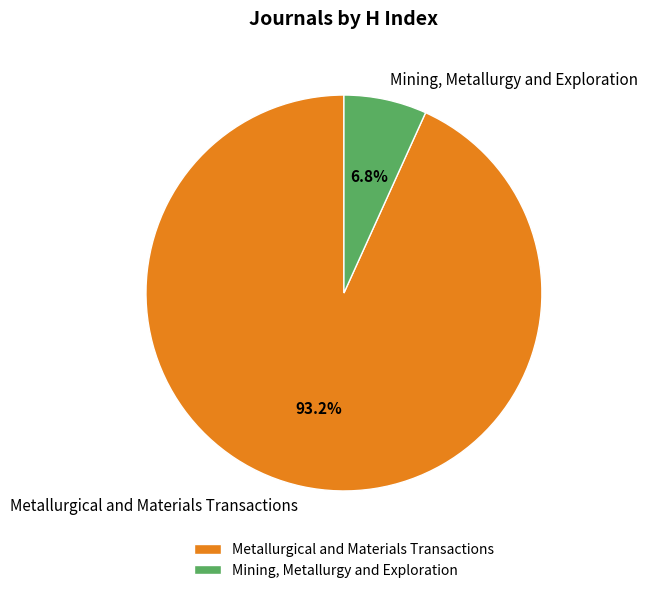

What percentage is the Metallurgical and Materials Transactions slice, to the nearest percent?

93%